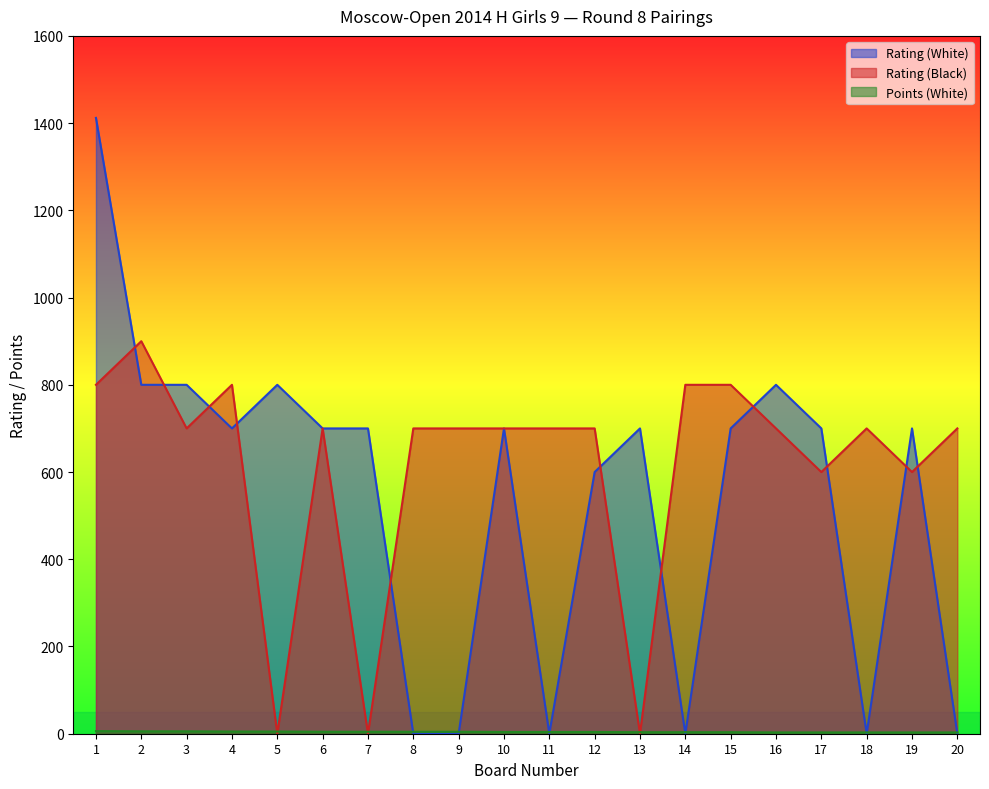

At 4, list the series in order from smallest to largest.

Points (White), Rating (White), Rating (Black)